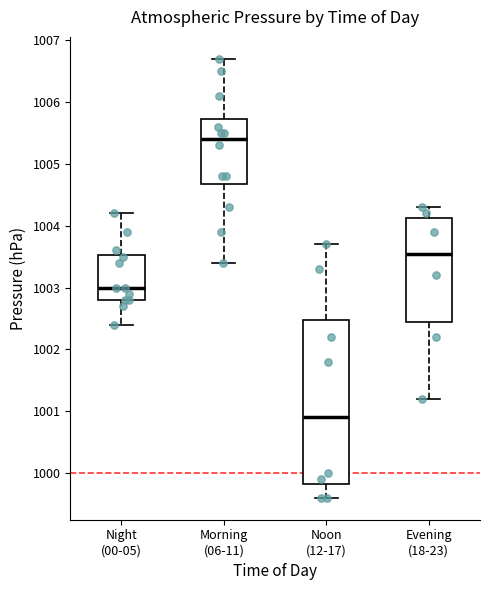

Which box's median line is the highest?

Morning (06-11)